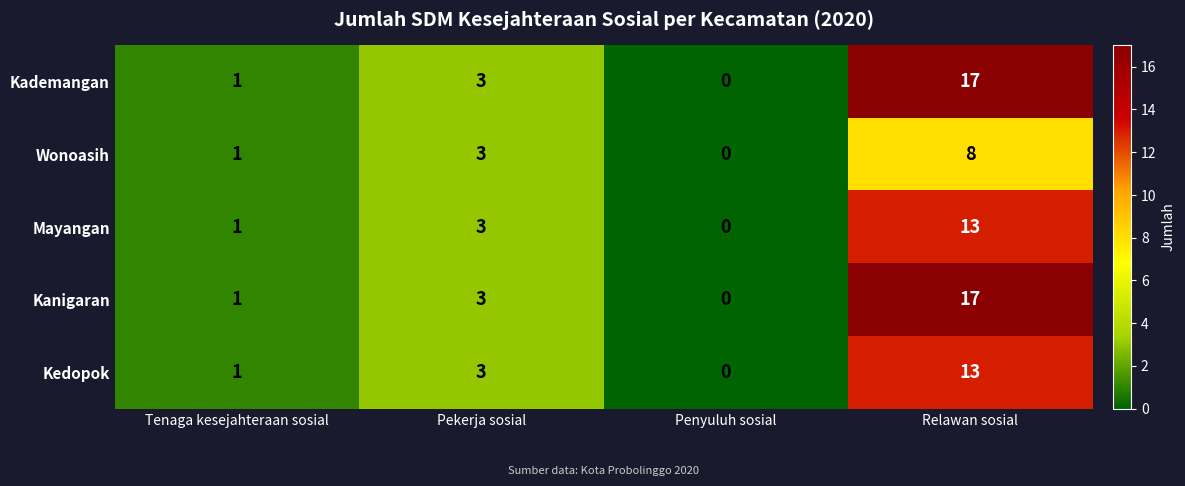

Count the Wonoasih values in the range 1 to 8.

3